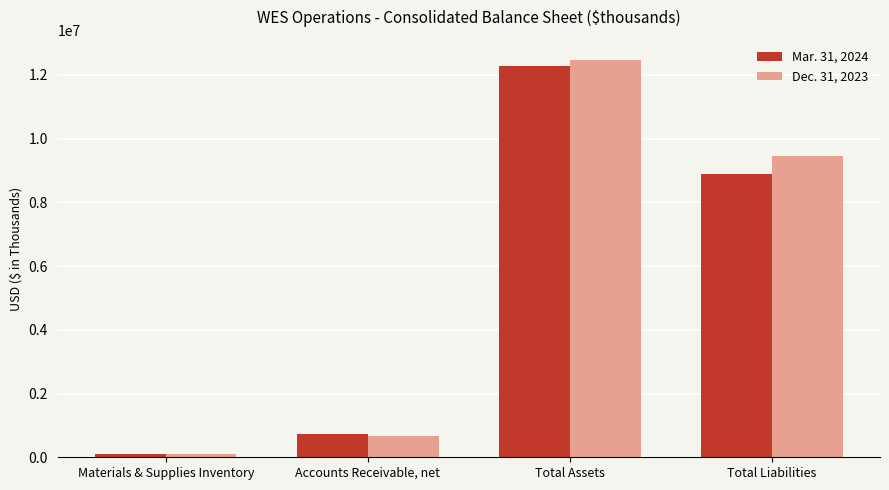

What is the total value across all series at Accounts Receivable, net?

1386988